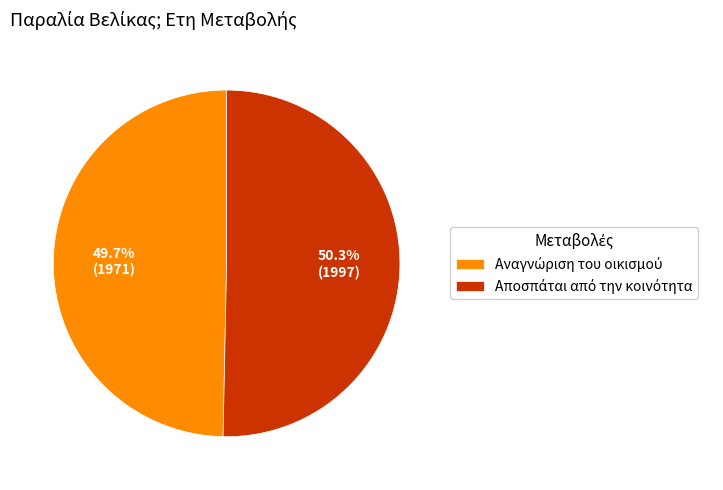

Is there a majority slice in this chart?

Yes